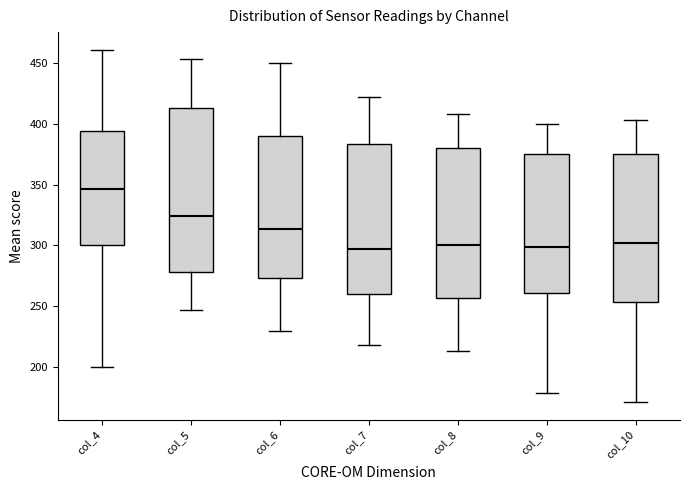

Reading left to right, read every box against the y-axis: the position of its median line, the range the box covers, and the ends of its whiskers. The values are not printed on the chart, so give them approximately, as read against the axis.

col_4: median 345, box 300 to 395, whiskers 200 to 460
col_5: median 325, box 280 to 415, whiskers 245 to 455
col_6: median 315, box 275 to 390, whiskers 230 to 450
col_7: median 295, box 260 to 385, whiskers 220 to 420
col_8: median 300, box 255 to 380, whiskers 215 to 410
col_9: median 300, box 260 to 375, whiskers 180 to 400
col_10: median 300, box 255 to 375, whiskers 170 to 405